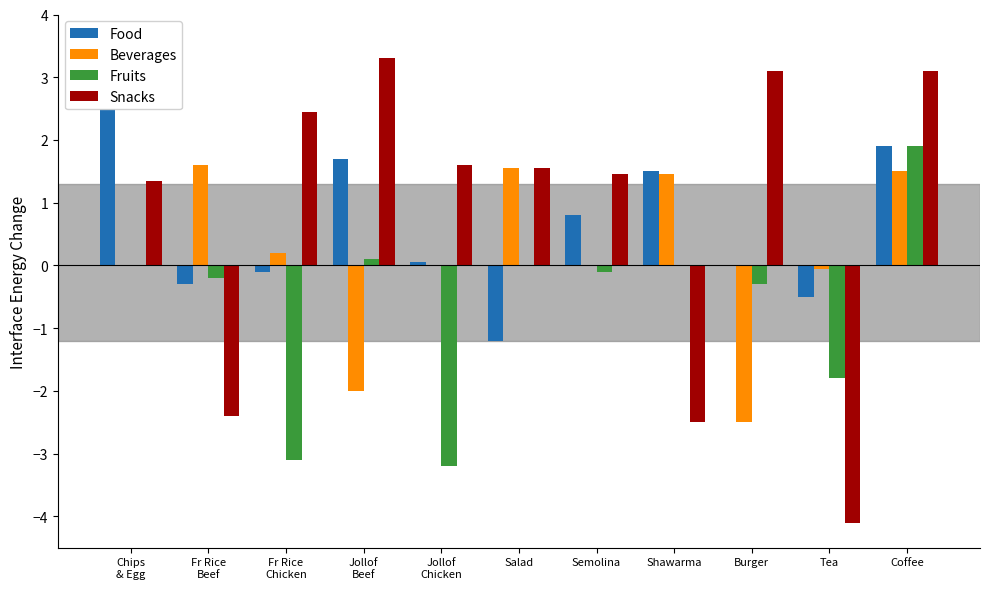

Rank the series at Tea from highest to lowest value.

Beverages, Food, Fruits, Snacks